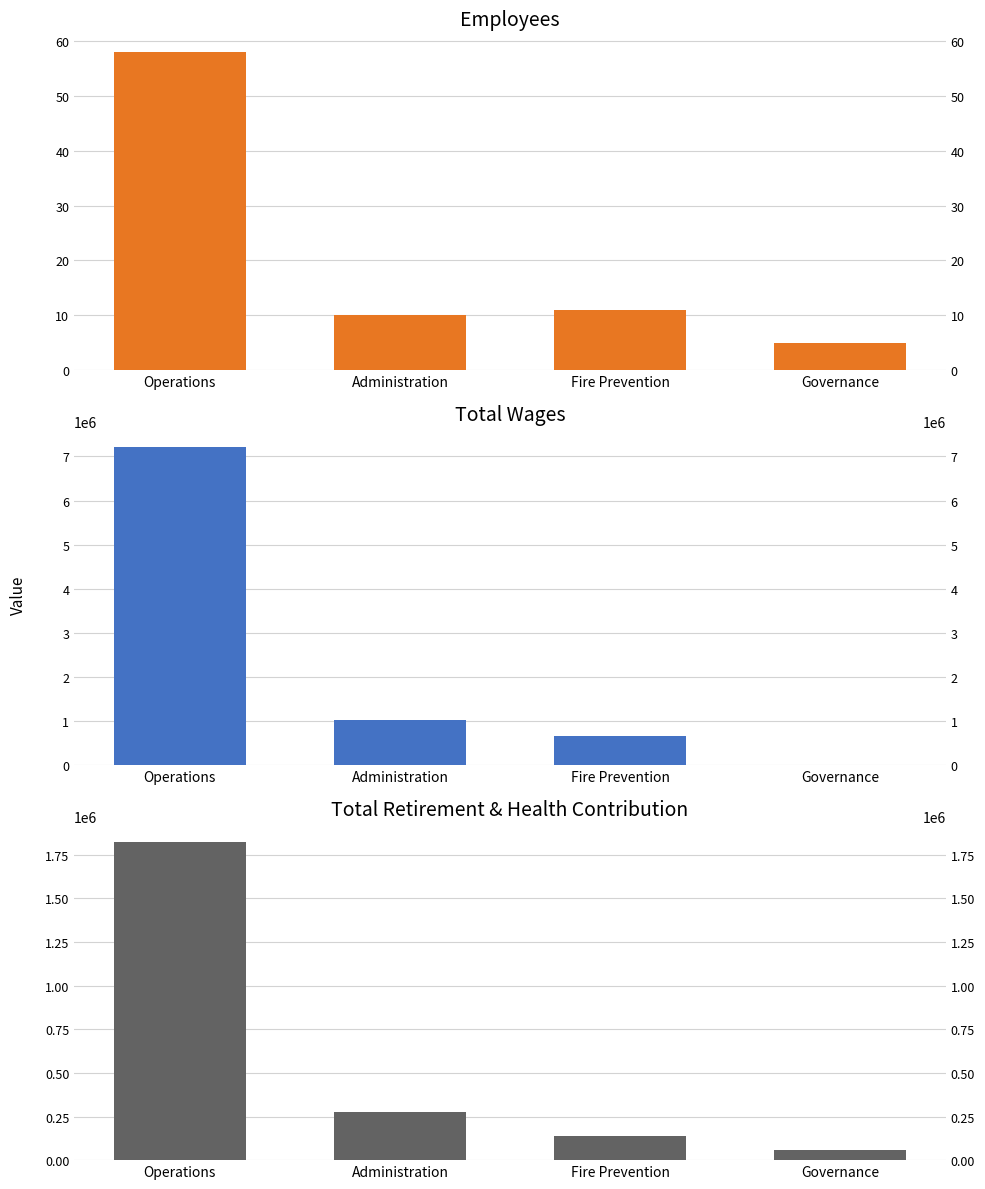

What is the difference between the Total Wages values at Governance and Fire Prevention?

664822